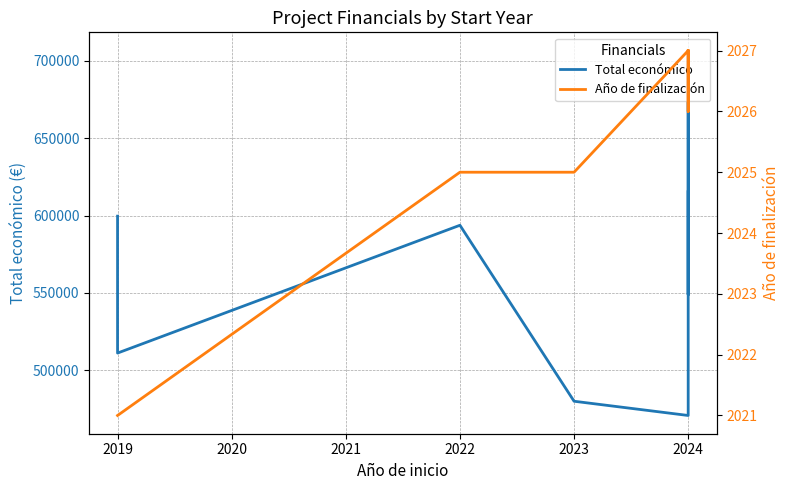

True or false: Año de finalización and Total económico intersect in this chart.

False